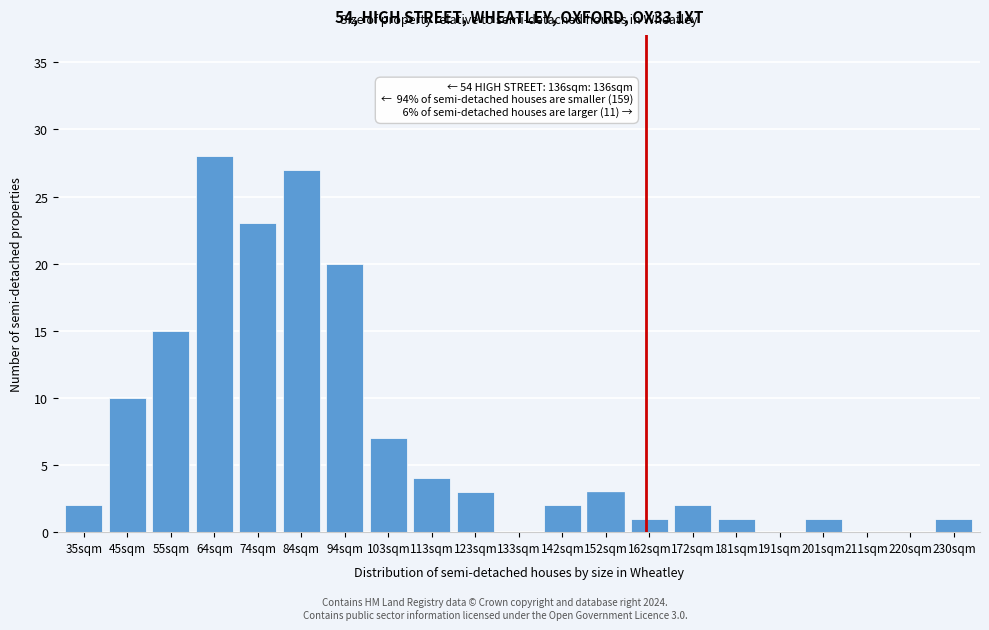

Reading left to right, list all the values displayed in this chart.

35sqm=2	45sqm=10	55sqm=15	64sqm=28	74sqm=23	84sqm=27	94sqm=20	103sqm=7	113sqm=4	123sqm=3	133sqm=0	142sqm=2	152sqm=3	162sqm=1	172sqm=2	181sqm=1	191sqm=0	201sqm=1	211sqm=0	220sqm=0	230sqm=1